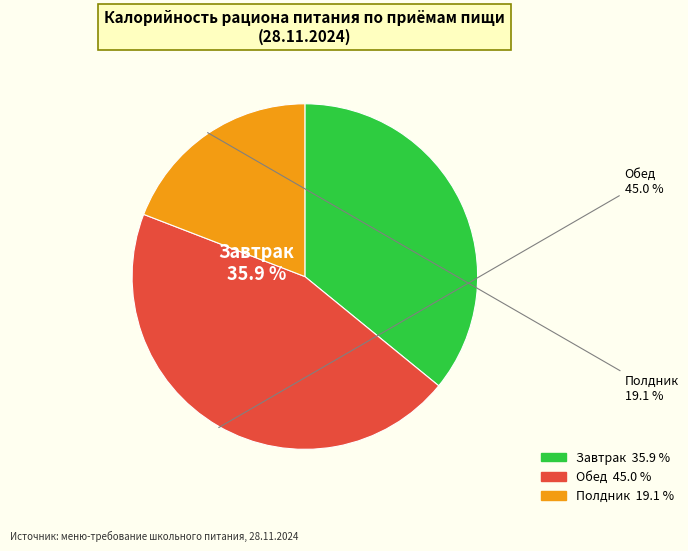

Which category has the biggest portion of the pie?

Обед